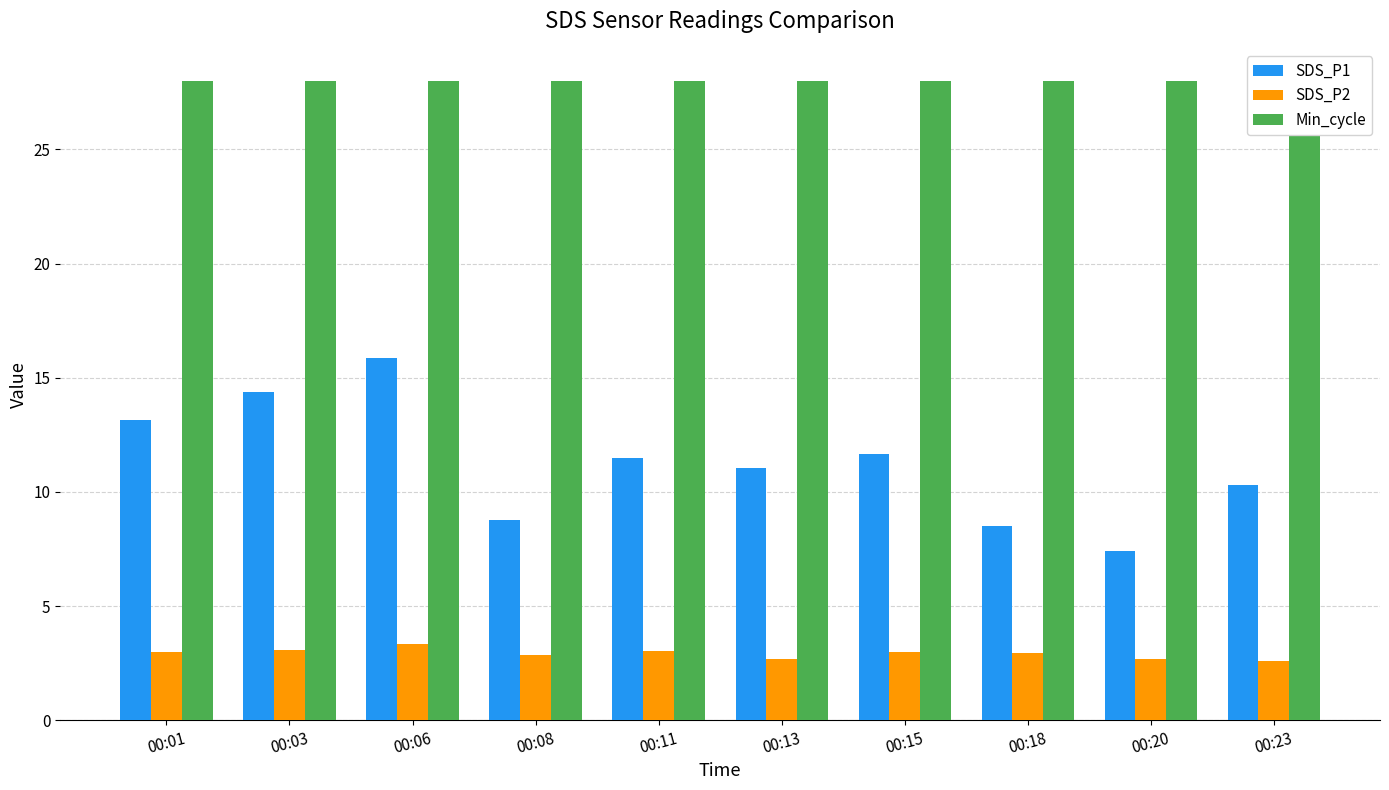

What is the spread (max minus min) of values at 00:20?

25.3